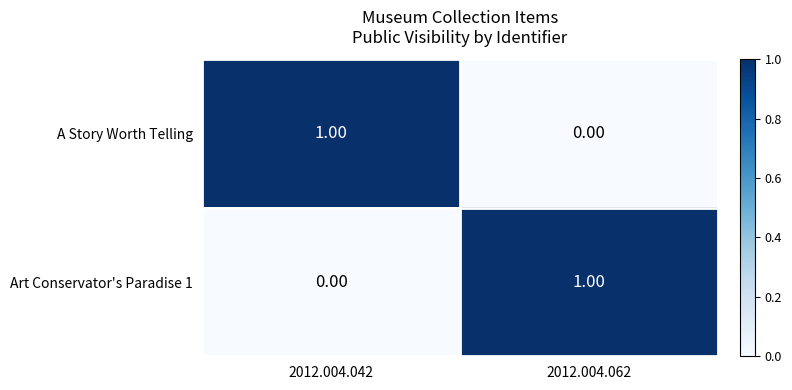

List the labels in order of Art Conservator's Paradise 1 value, largest first.

2012.004.062, 2012.004.042